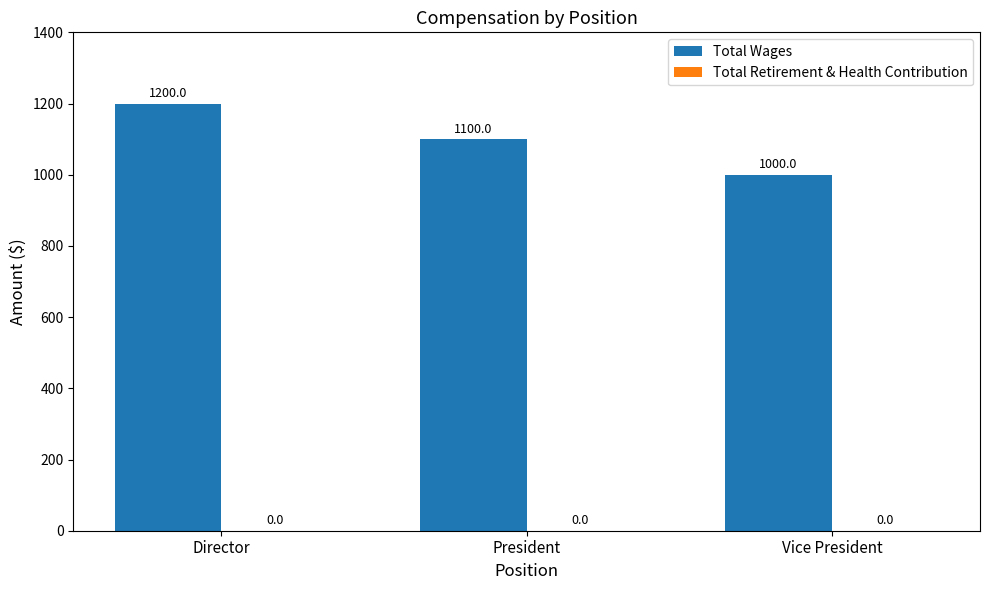

What is the ratio of the value at Director to the value at Vice President?

1.2